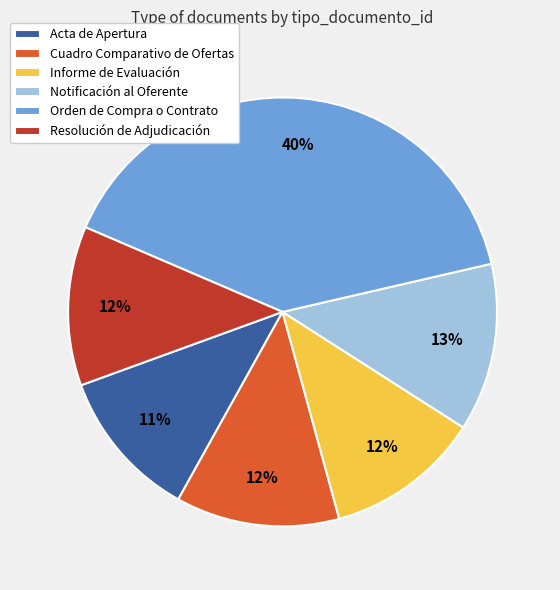

How many slices are in this pie chart?

6